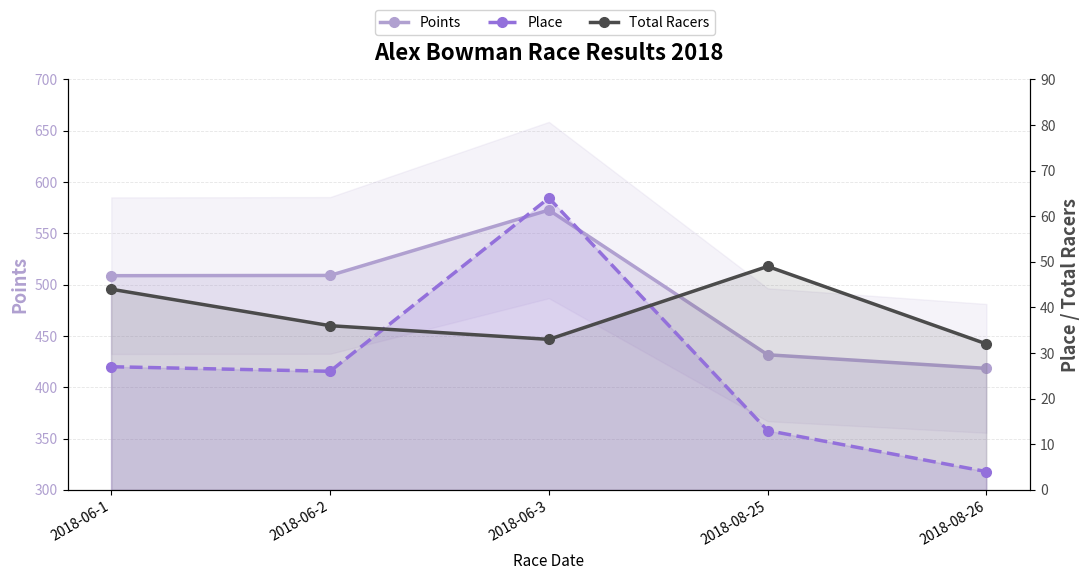

Is the value of Points at 2018-08-26 greater than the value of Total Racers at 2018-08-25?

Yes